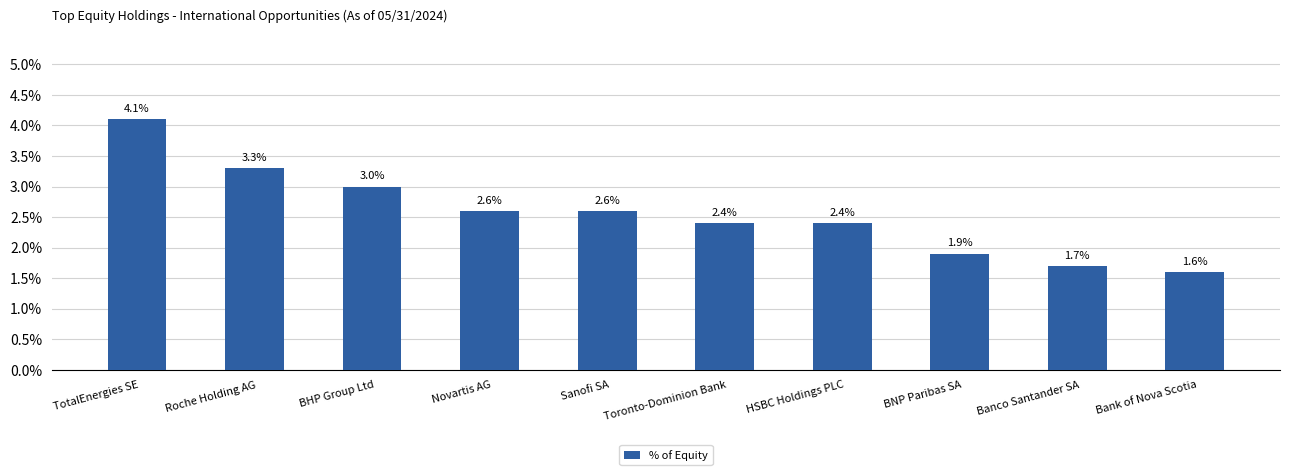

What is the sum of the values at Roche Holding AG and BHP Group Ltd?

6.3